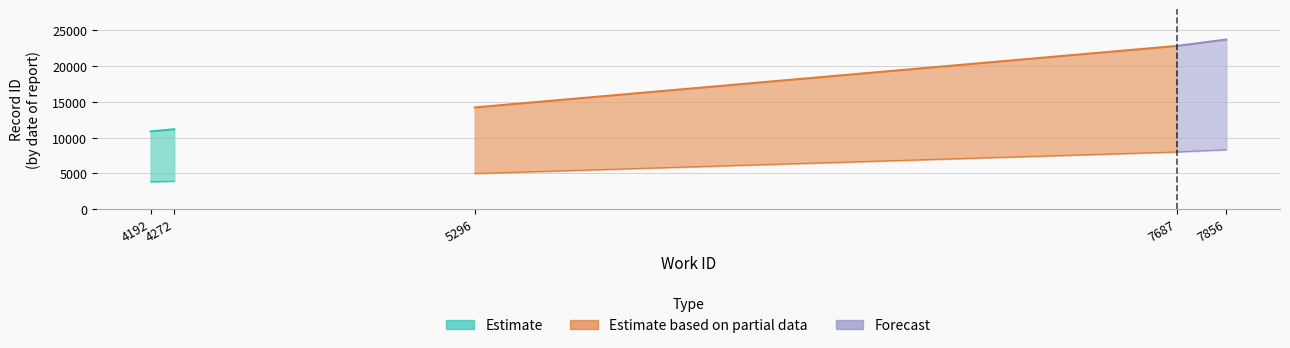

What is the maximum value shown in the chart?

23723